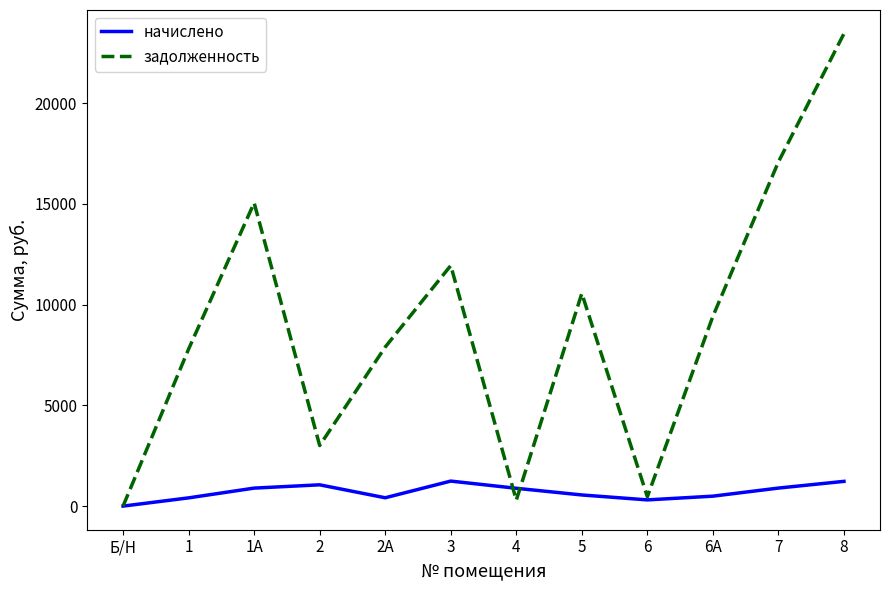

Which series changed the most between 5 and 6?

задолженность